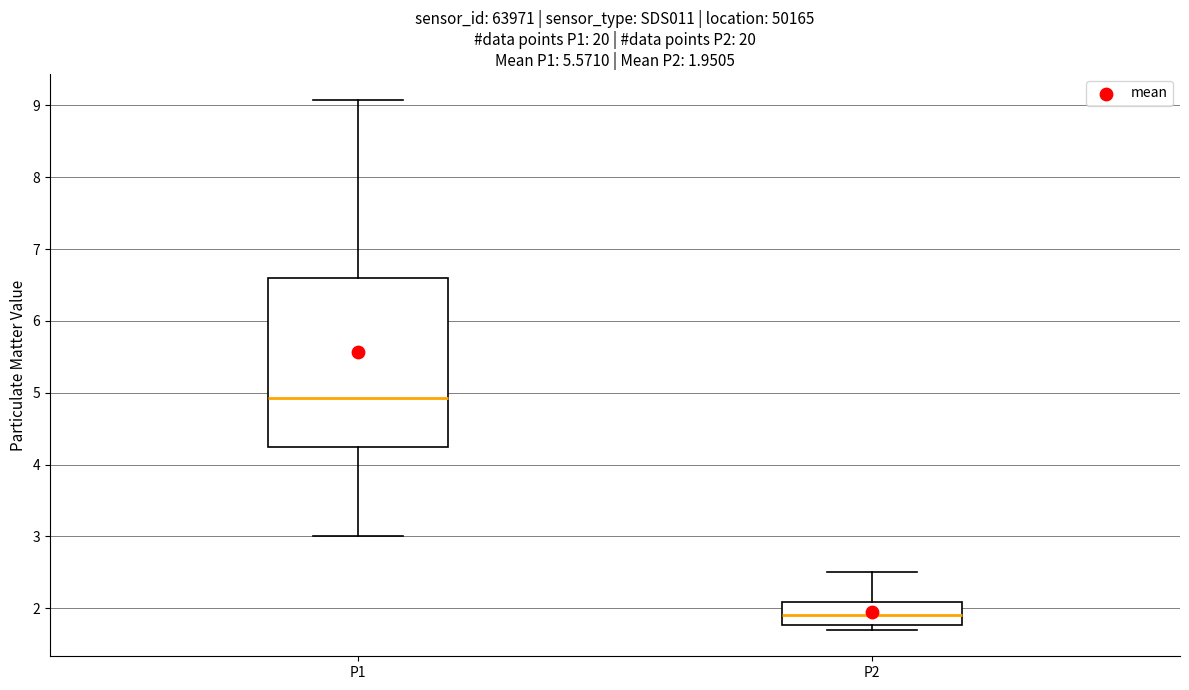

Which box is the tallest, from its lower edge to its upper edge?

P1